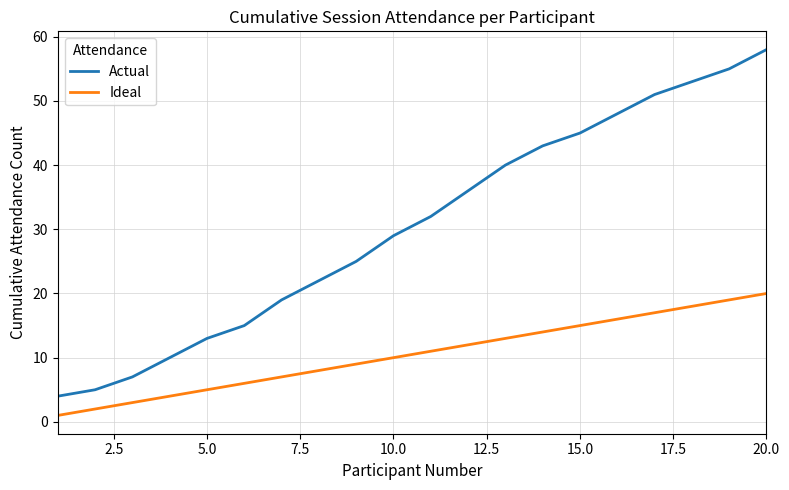

What is the maximum value for Ideal?

20